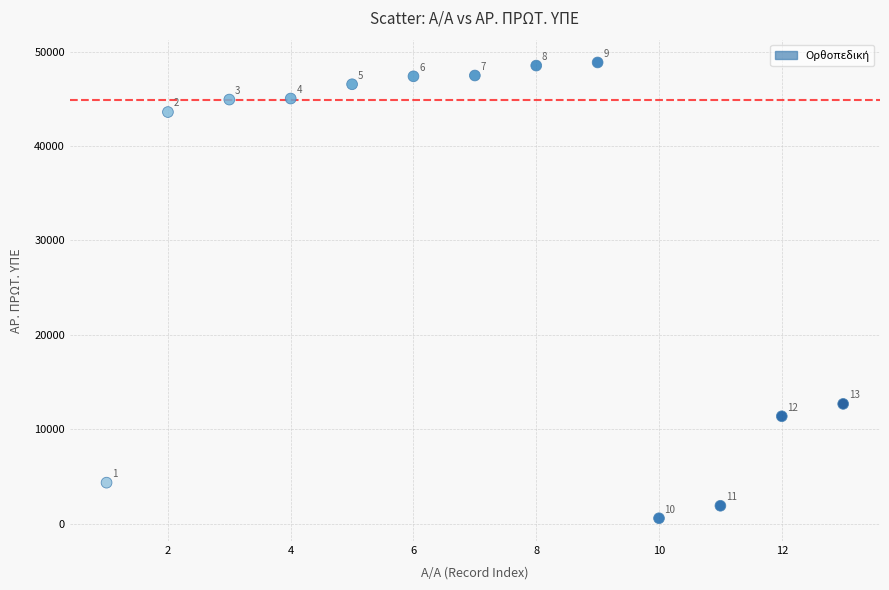

What Y value in the scatter plot is closest to 24716?

12684